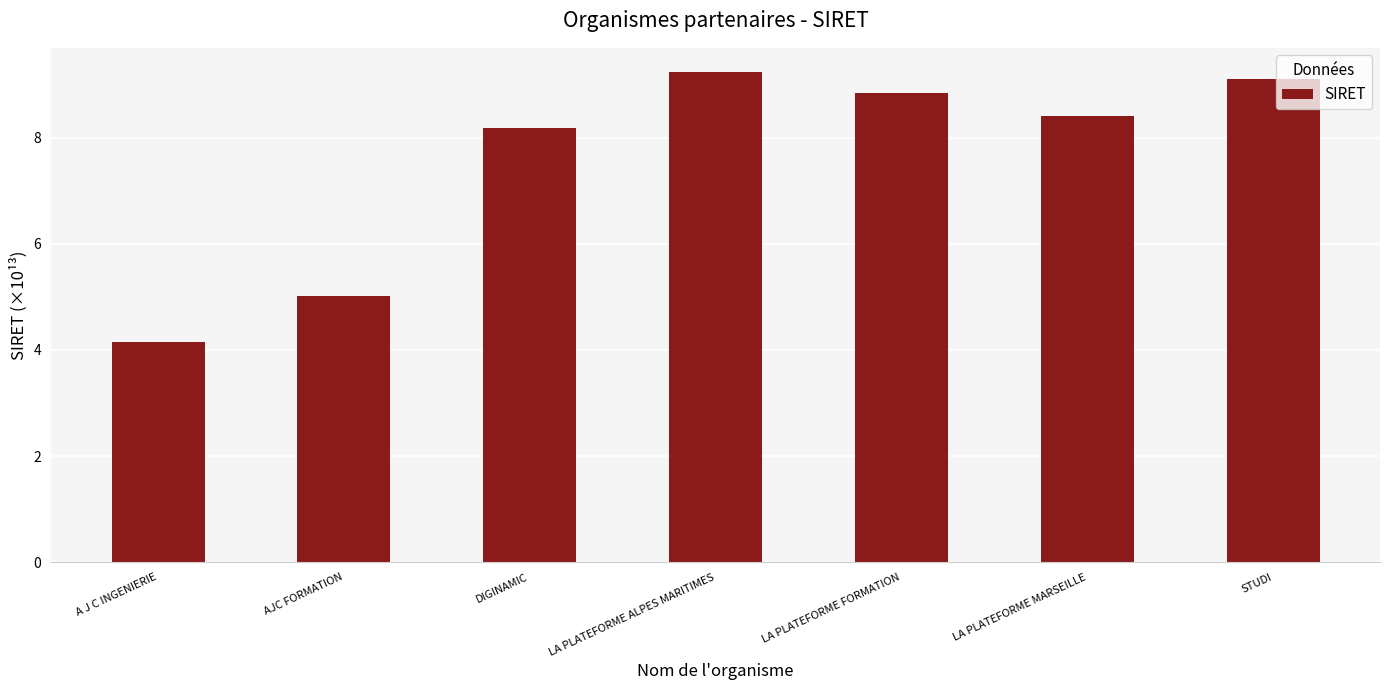

List the labels in order of value, largest first.

LA PLATEFORME ALPES MARITIMES, STUDI, LA PLATEFORME FORMATION, LA PLATEFORME MARSEILLE, DIGINAMIC, AJC FORMATION, A J C INGENIERIE